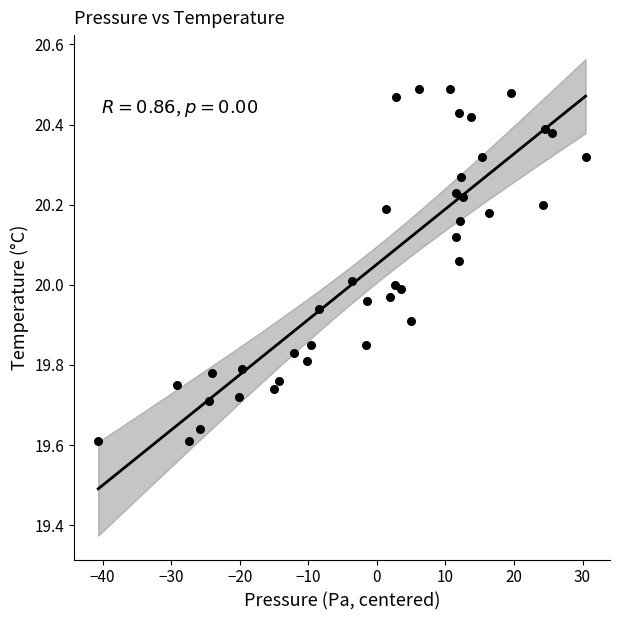

What is the range of X values (max minus min)?

71.1